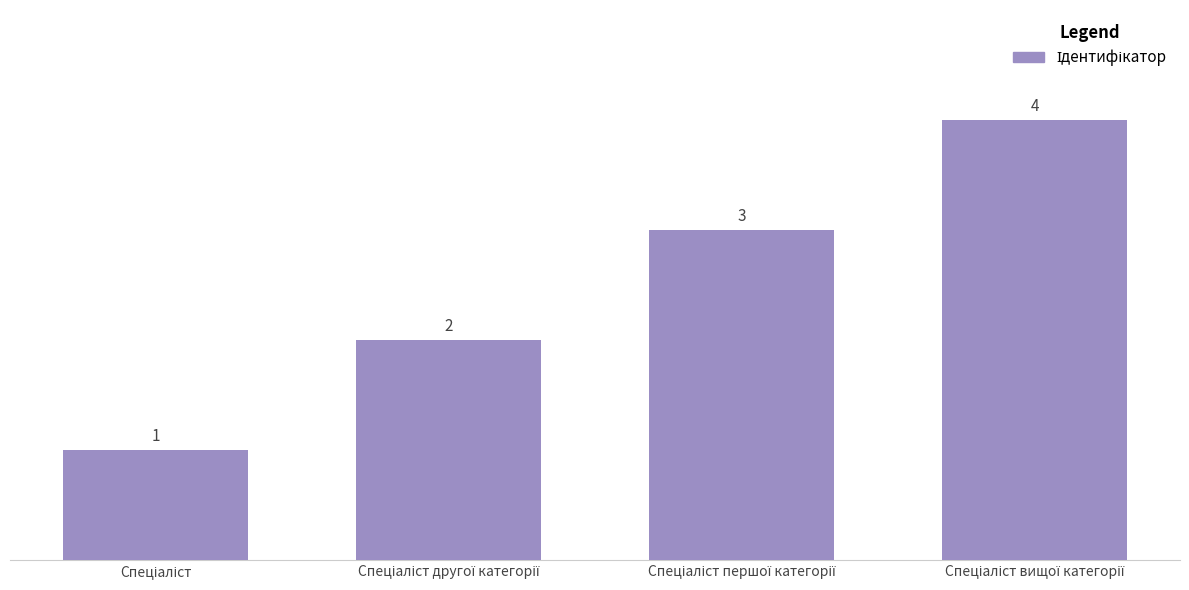

What is the sum of all values?

10